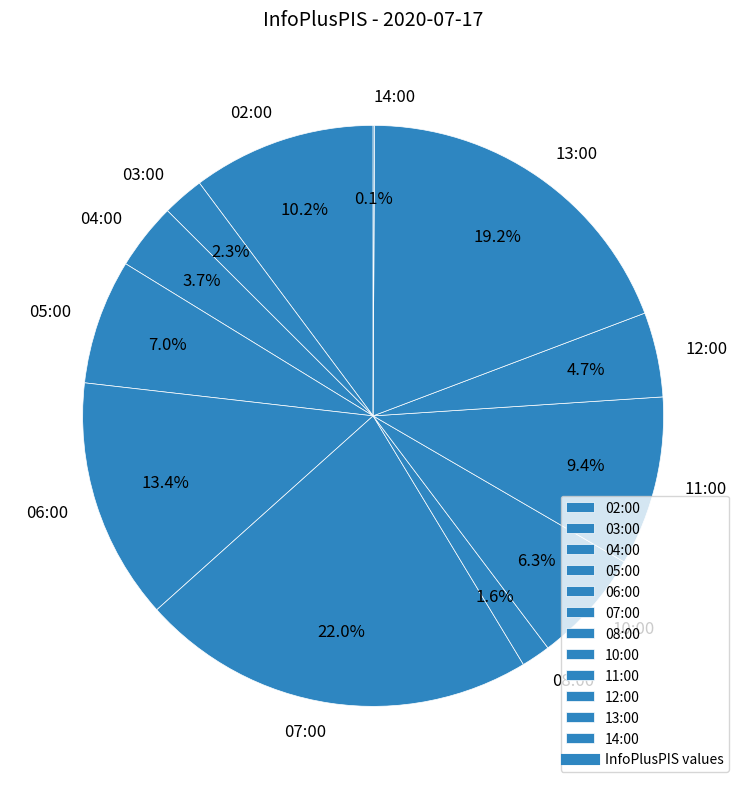

Does any single category account for the majority?

No